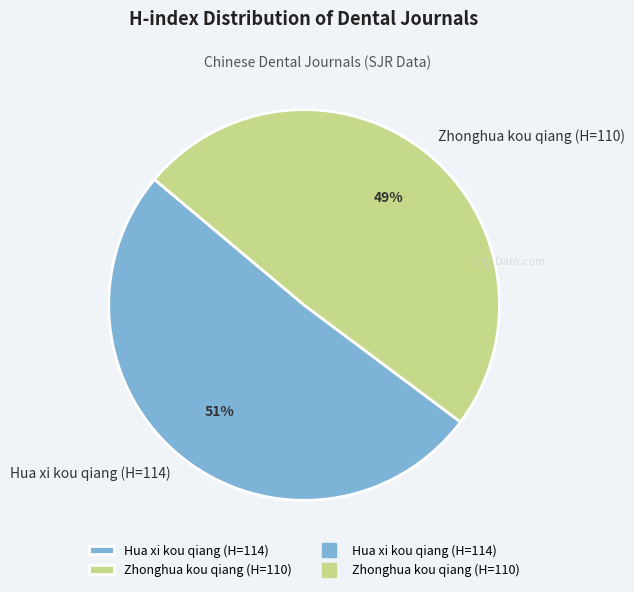

Combined, do Zhonghua kou qiang (H=110) and Hua xi kou qiang (H=114) account for over 50%?

Yes